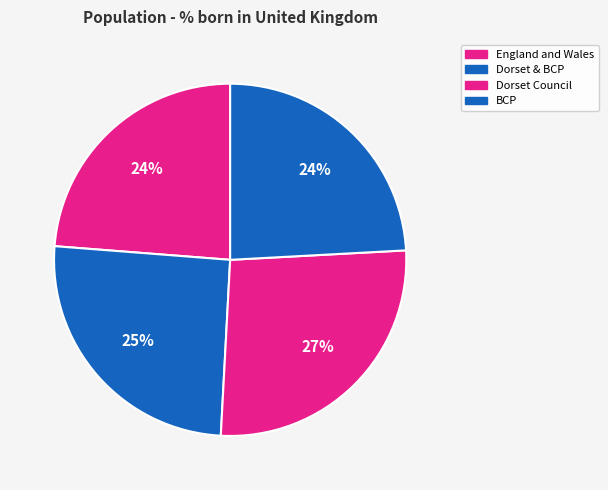

How many slices are in this pie chart?

4